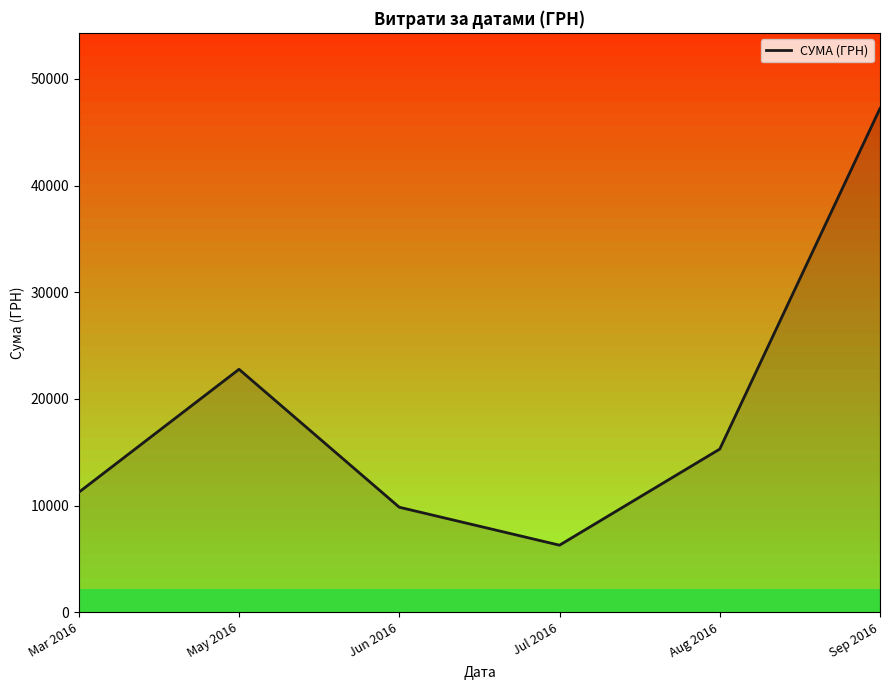

Which has a higher value, Mar 2016 or Aug 2016?

Aug 2016